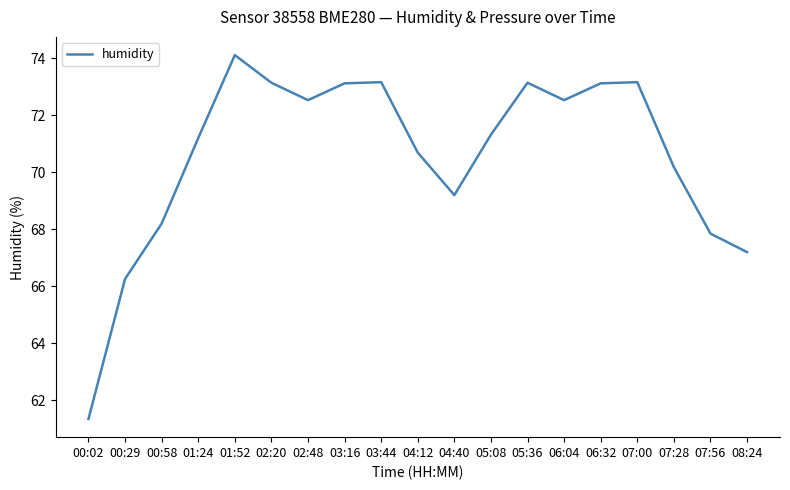

What is the difference between the second highest and minimum values?

11.8